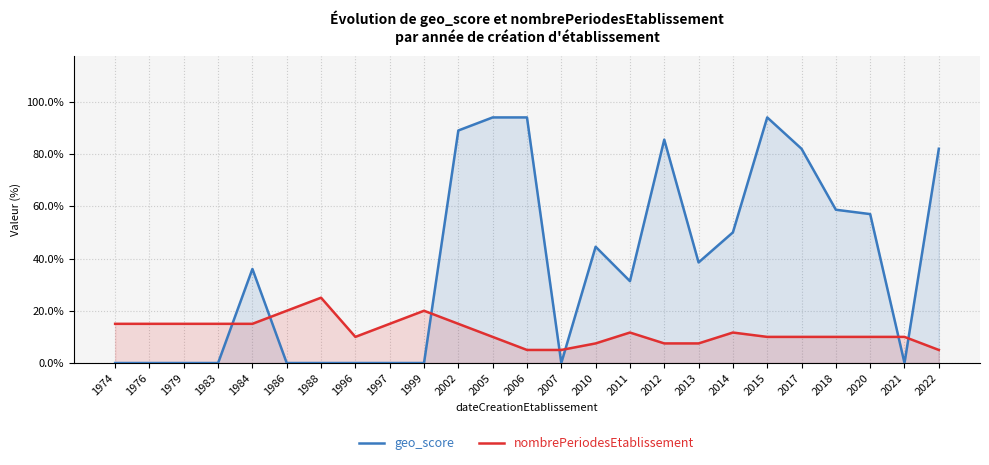

Which series has the largest range (max minus min)?

geo_score